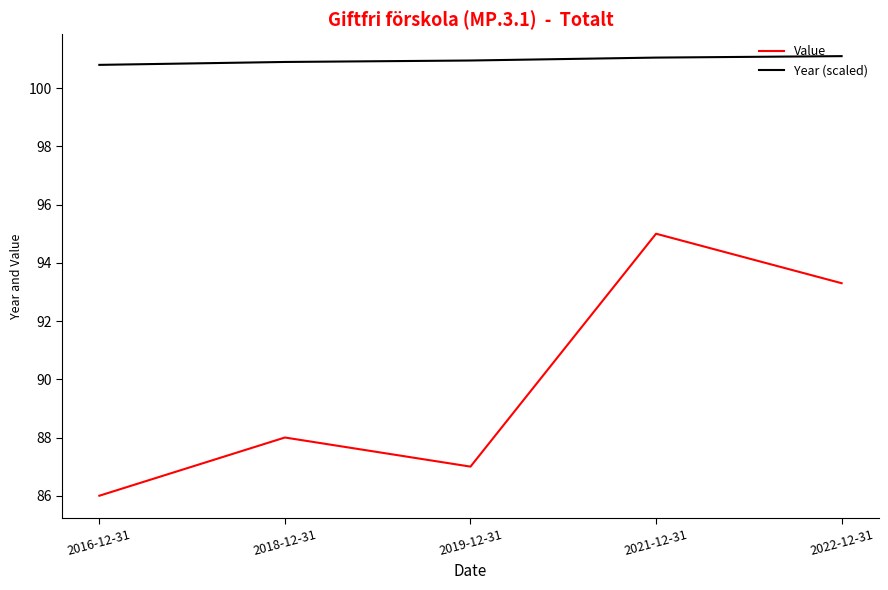

The Year (scaled) series shows 28.3 at 2016-12-31. True or false?

False